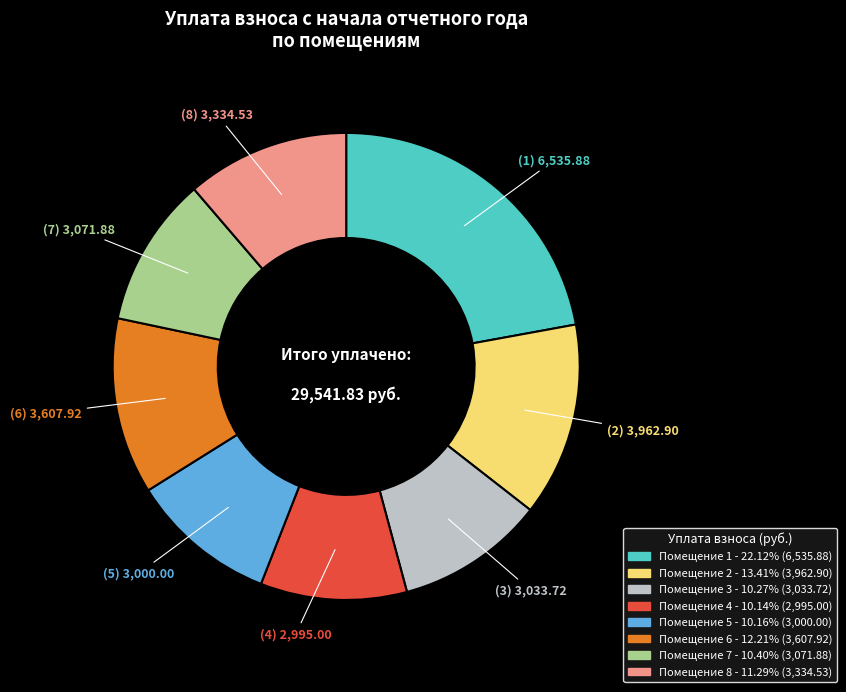

How many segments does this pie chart have?

8